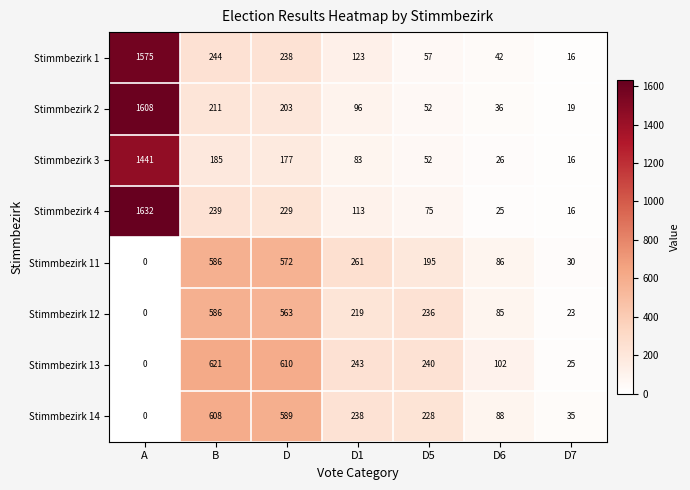

Which series has the largest total across all categories?

Stimmbezirk 4